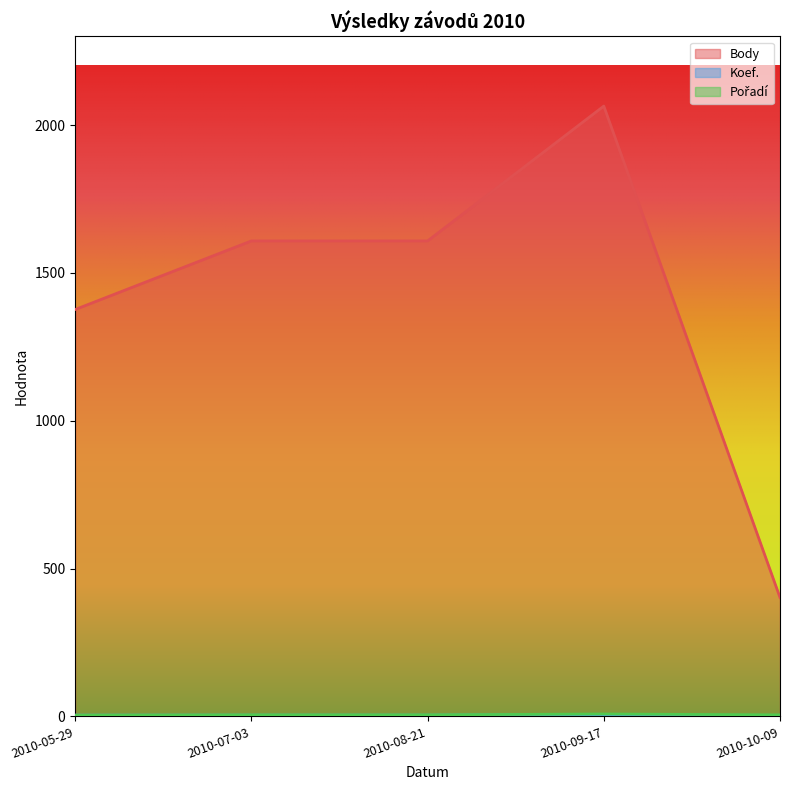

True or false: Pořadí has a value of 7 at 2010-07-03.

False